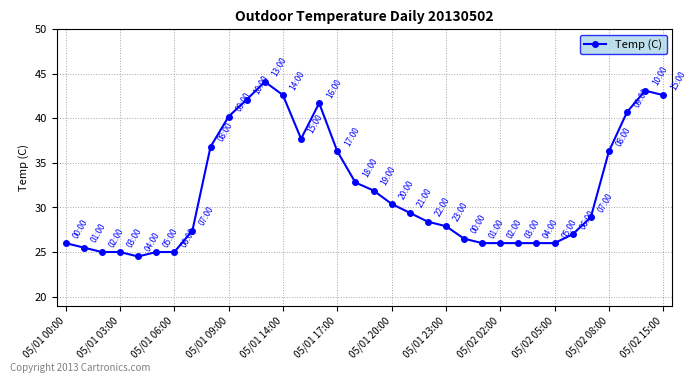

True or false: there are more than 2 points higher than both neighbors.

True